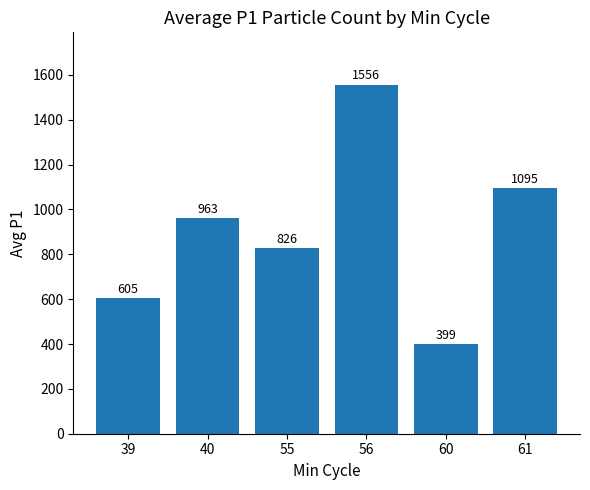

List the labels in order of value, smallest first.

60, 39, 55, 40, 61, 56